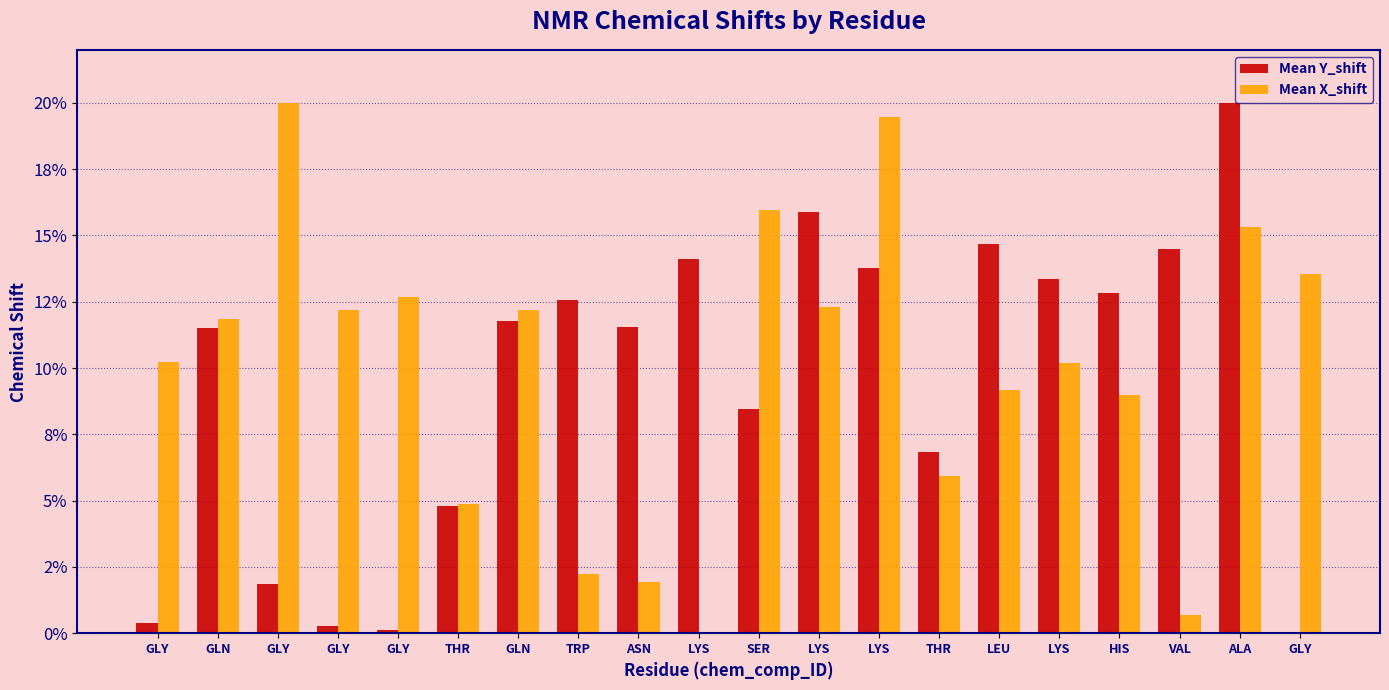

What are all the series names shown in the legend?

Mean Y_shift, Mean X_shift